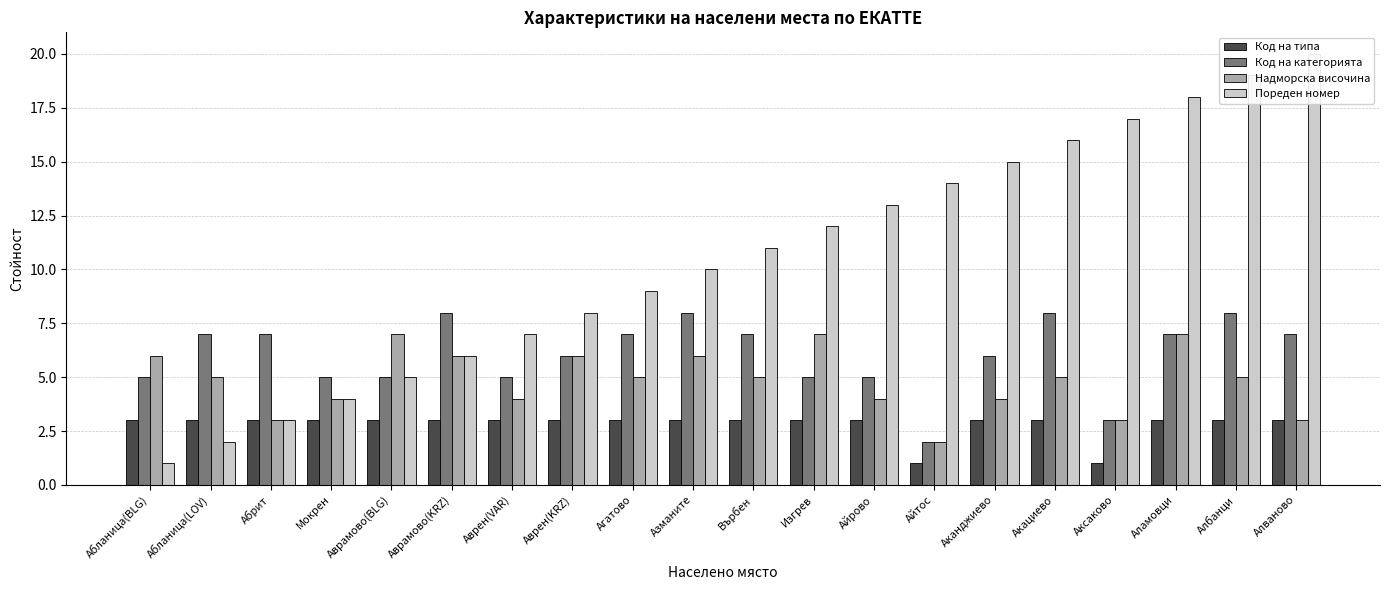

Count the number of data series in this chart.

4